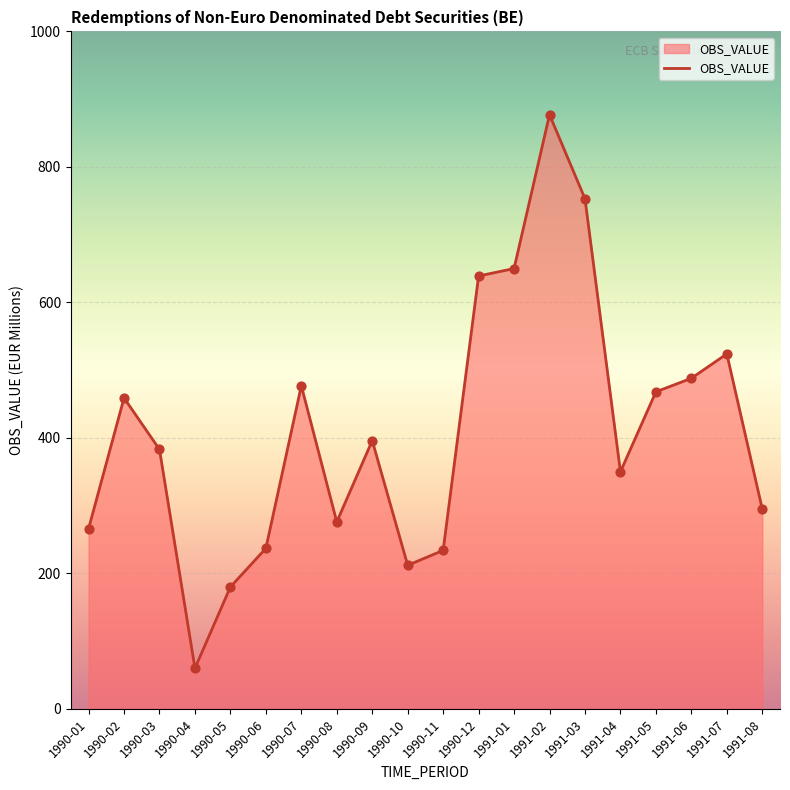

Which has a higher value, 1990-06 or 1990-04?

1990-06